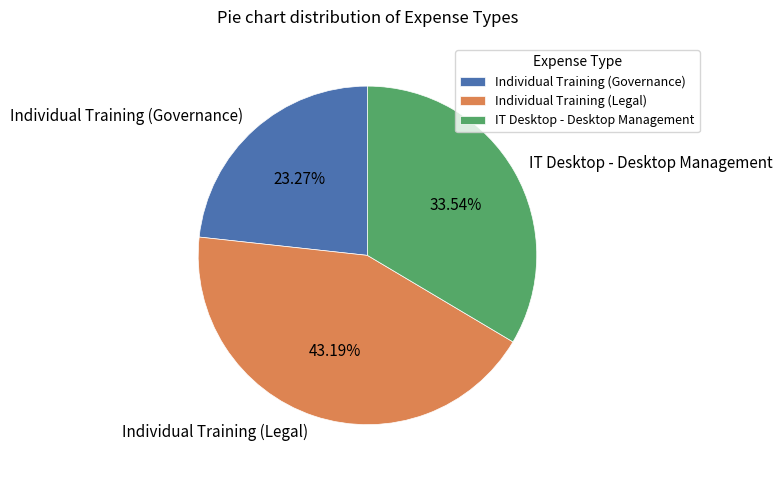

Approximately how many times larger is the value at Individual Training (Legal) compared to Individual Training (Governance)?

1.9